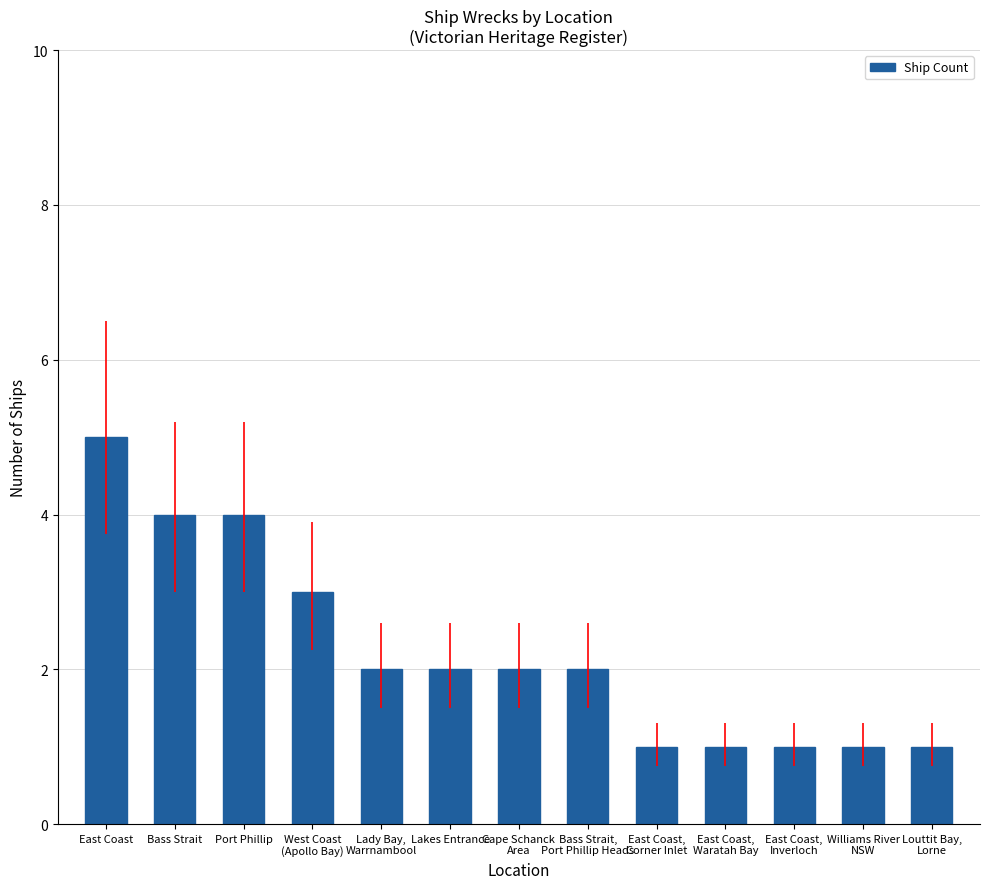

Reading right to left, list all the values displayed in this chart.

Louttit Bay,
Lorne=1	Williams River
NSW=1	East Coast,
Inverloch=1	East Coast,
Waratah Bay=1	East Coast,
Corner Inlet=1	Bass Strait,
Port Phillip Heads=2	Cape Schanck
Area=2	Lakes Entrance=2	Lady Bay,
Warrnambool=2	West Coast
(Apollo Bay)=3	Port Phillip=4	Bass Strait=4	East Coast=5